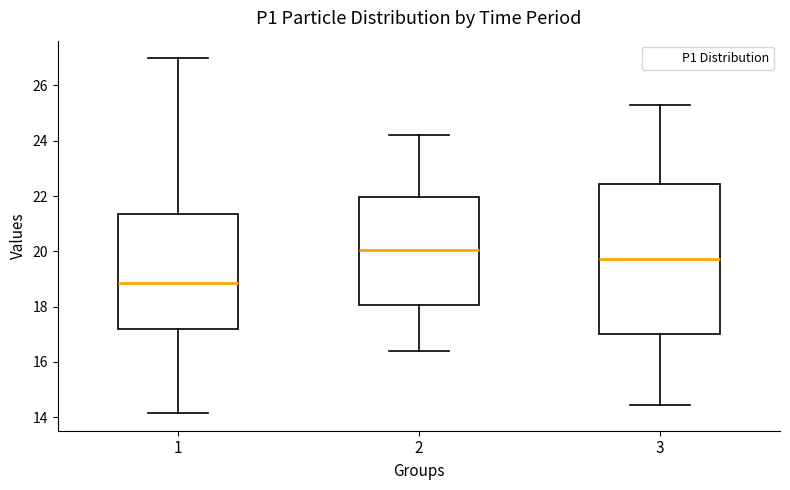

Comparing the boxes themselves (not the whiskers), which one is the tallest?

3